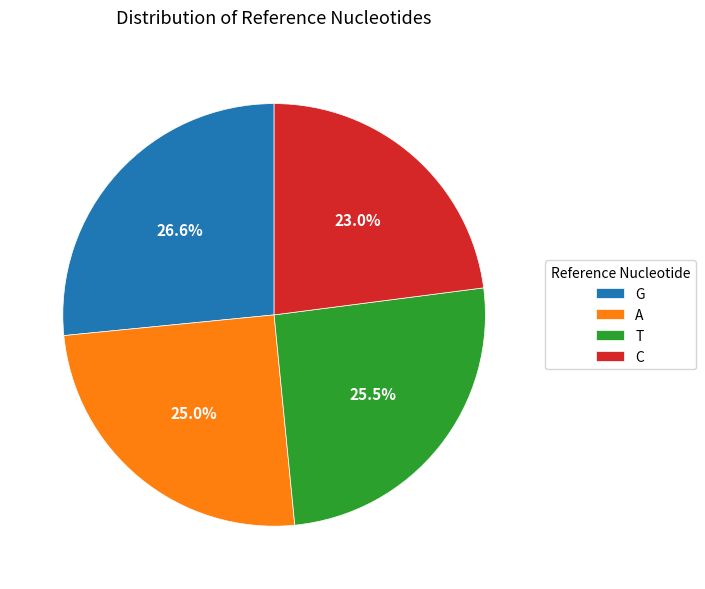

Count the number of slices in the pie.

4